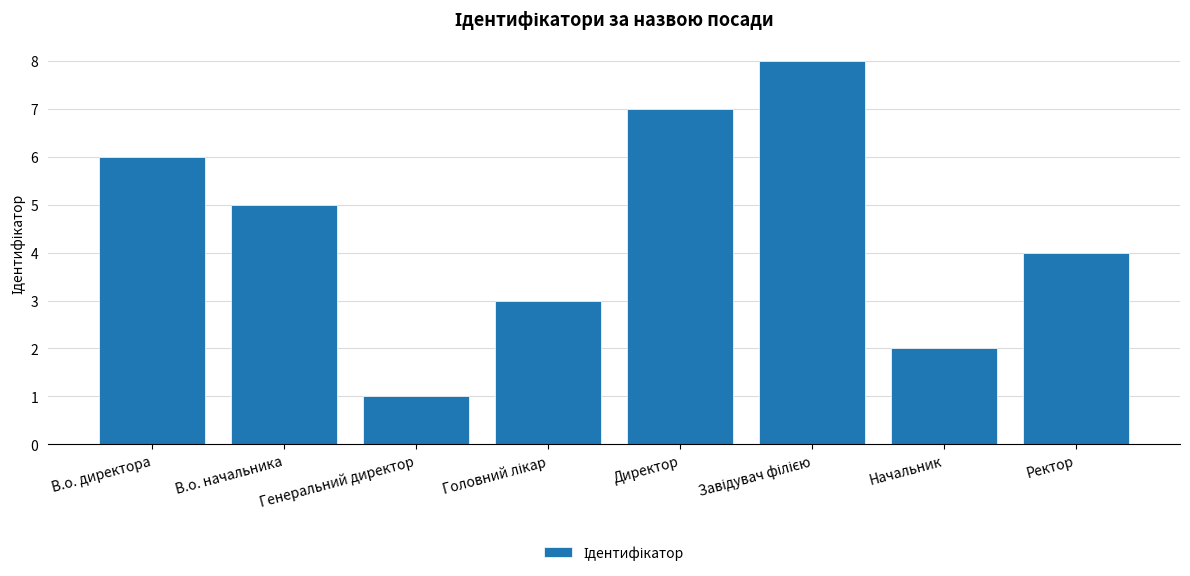

What is the greatest value displayed?

8